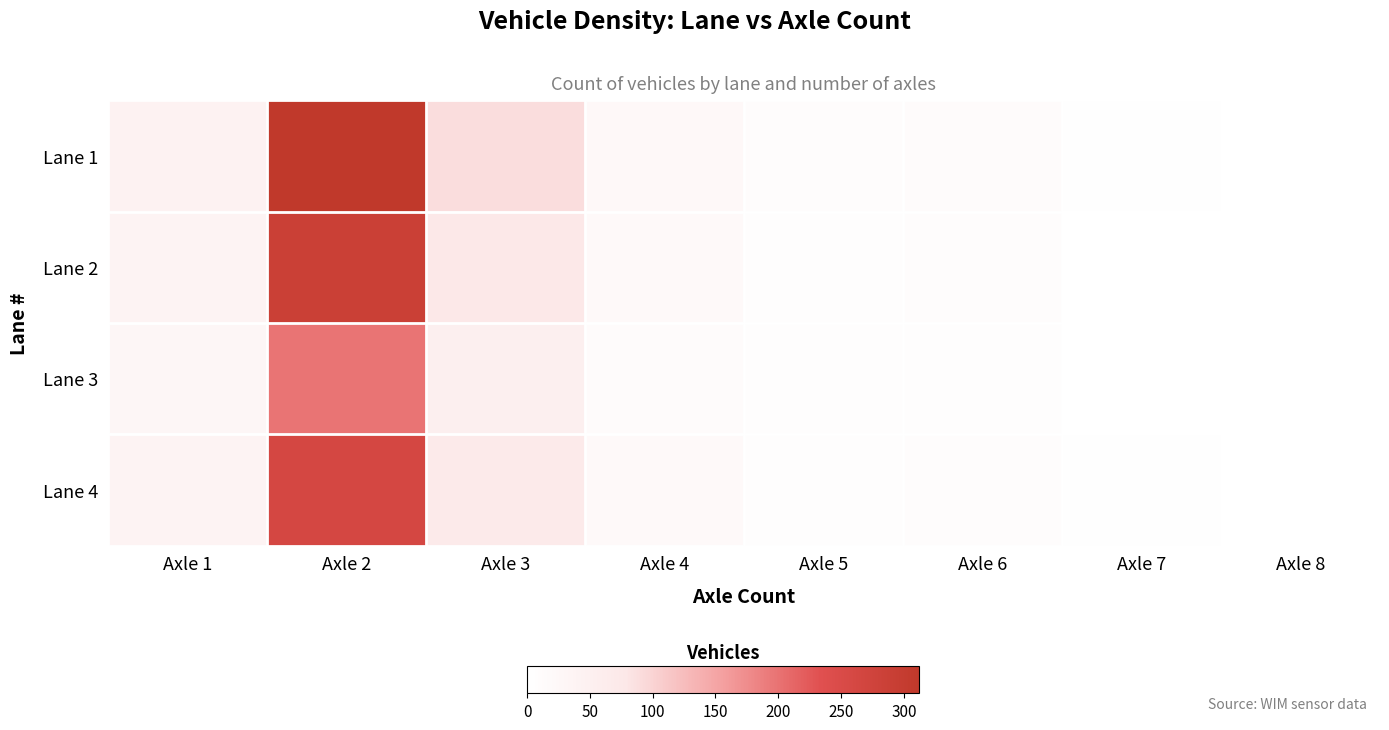

List the labels in order of Lane 1 value, smallest first.

Axle 8, Axle 7, Axle 5, Axle 6, Axle 4, Axle 1, Axle 3, Axle 2